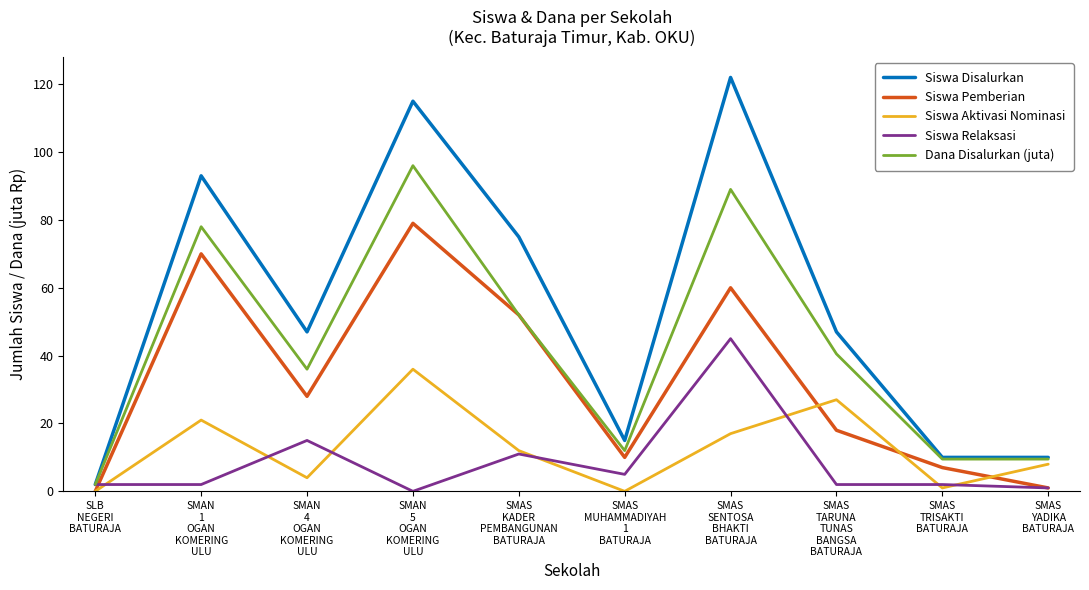

Which series has the largest range (max minus min)?

Siswa Disalurkan